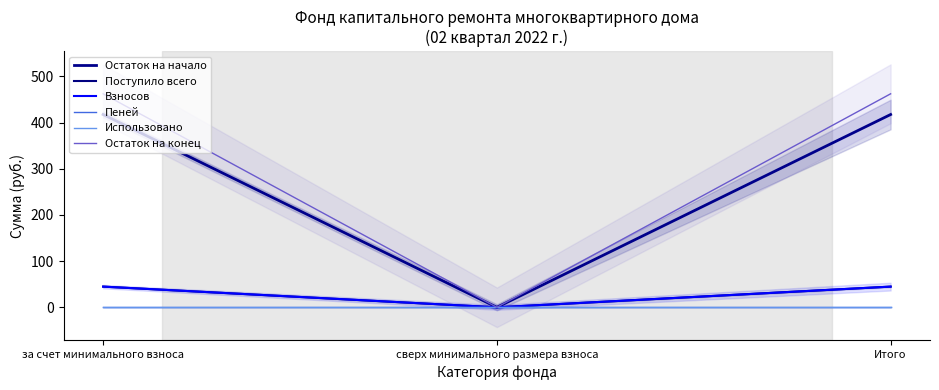

Is it true that Взносов equals 0.0 at сверх минимального размера взноса?

True